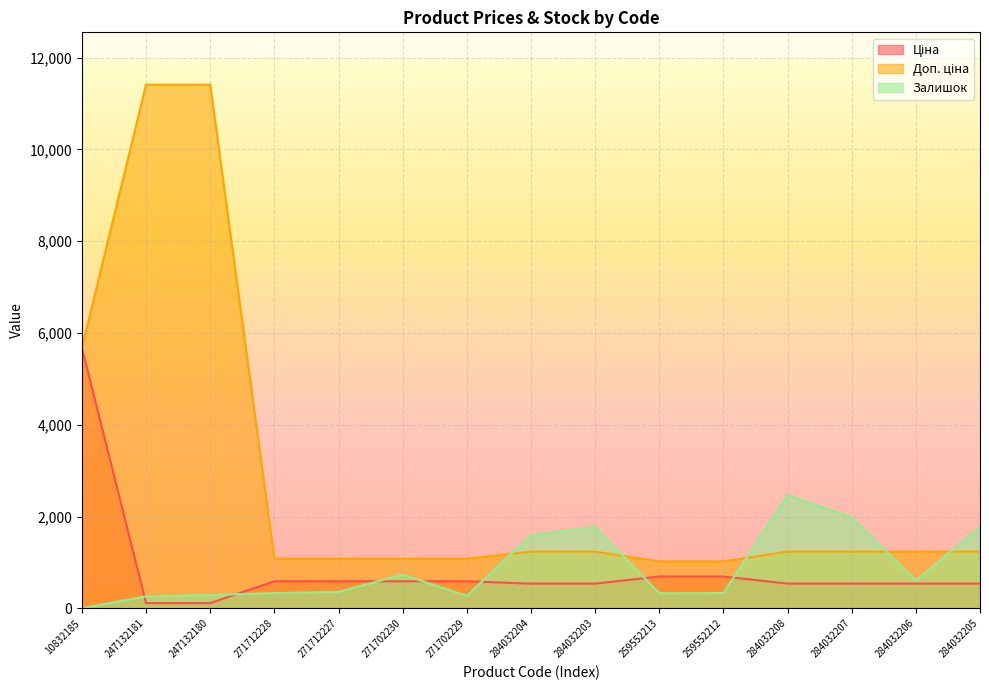

At which category does the chart reach its peak across all series?

247132181